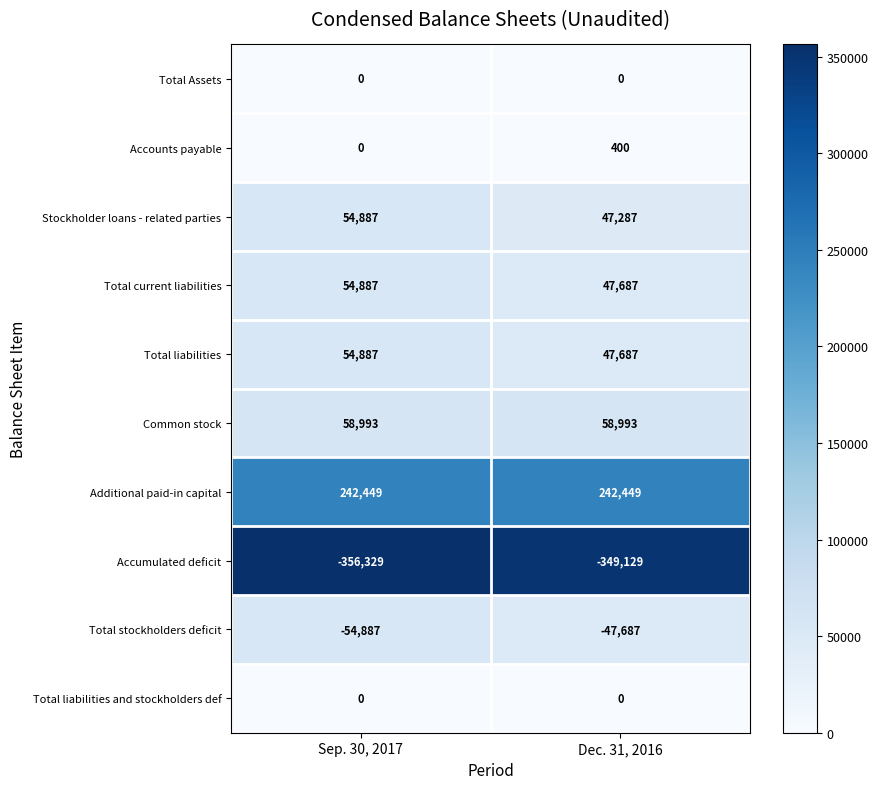

Reading right to left, extract all data points from this chart.

Total Assets: 0	0
Accounts payable: 400	0
Stockholder loans - related parties: 47287	54887
Total current liabilities: 47687	54887
Total liabilities: 47687	54887
Common stock: 58993	58993
Additional paid-in capital: 242449	242449
Accumulated deficit: -349129	-356329
Total stockholders deficit: -47687	-54887
Total liabilities and stockholders def: 0	0